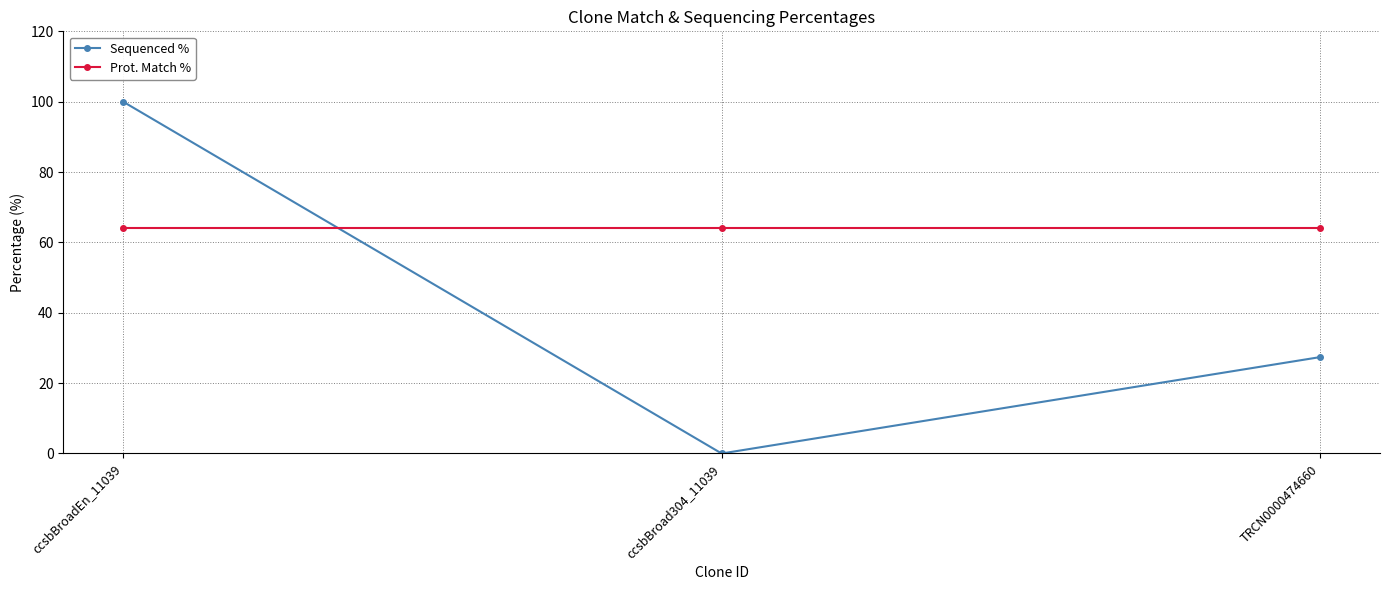

What position from the right is ccsbBroadEn_11039?

3